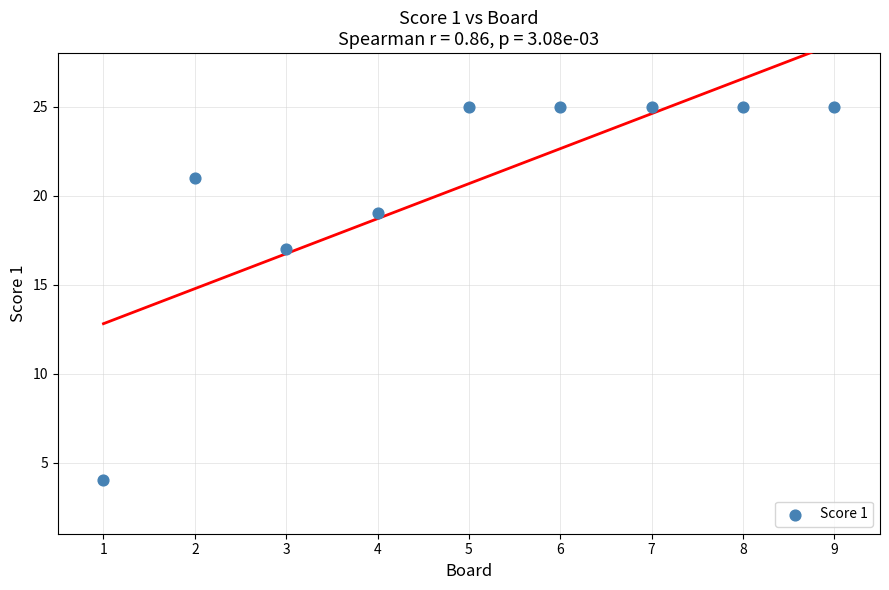

What is the average X value?

5